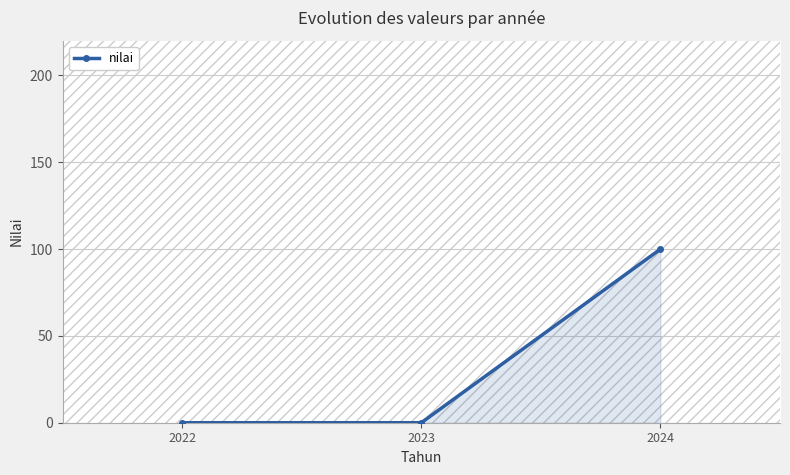

True or false: the data shows 22 at 2024.

False